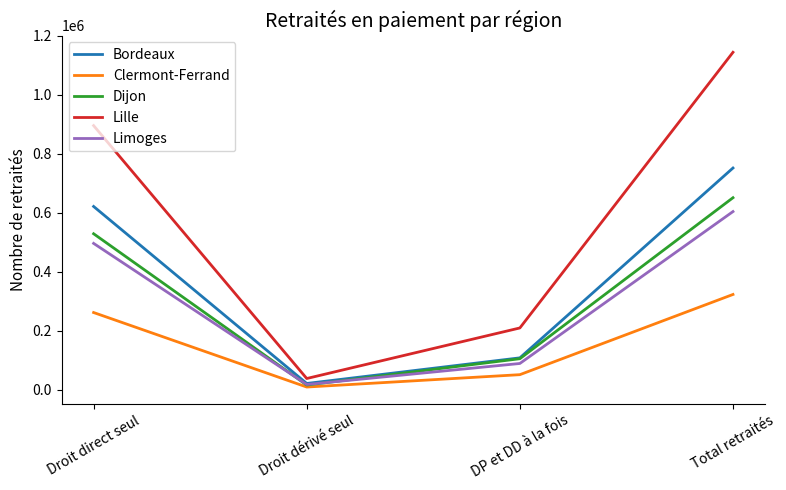

What is the spread (max minus min) of values at DP et DD à la fois?

158368